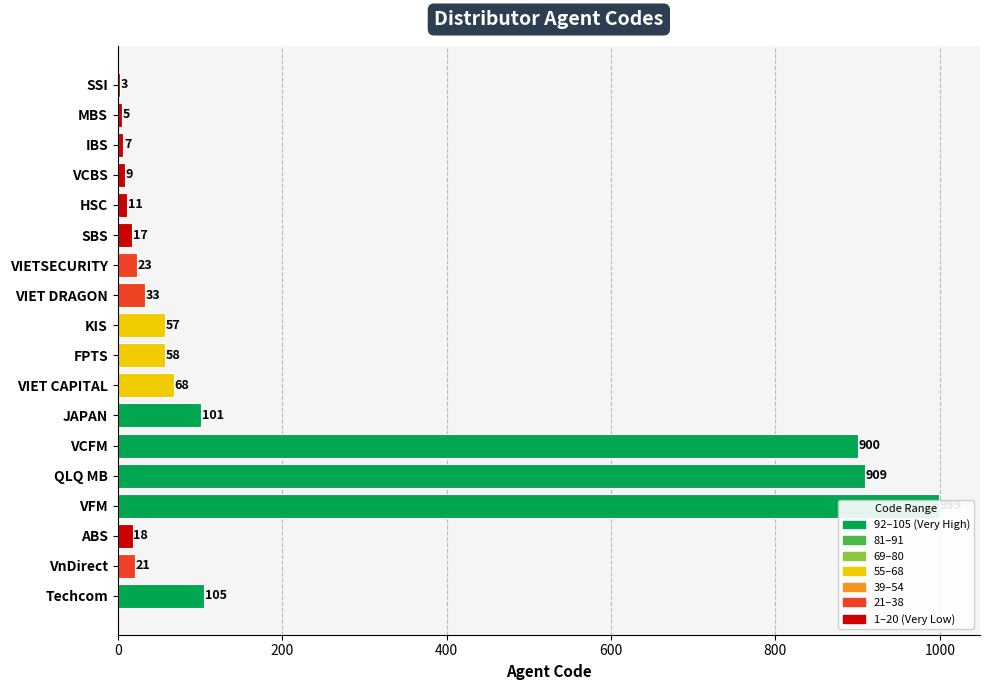

Is it true that the value at MBS is 8?

False